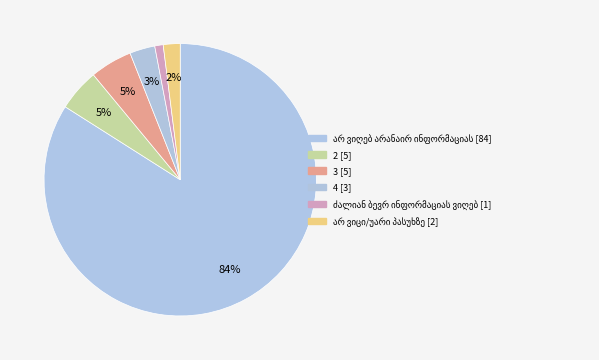

How many segments does this pie chart have?

6